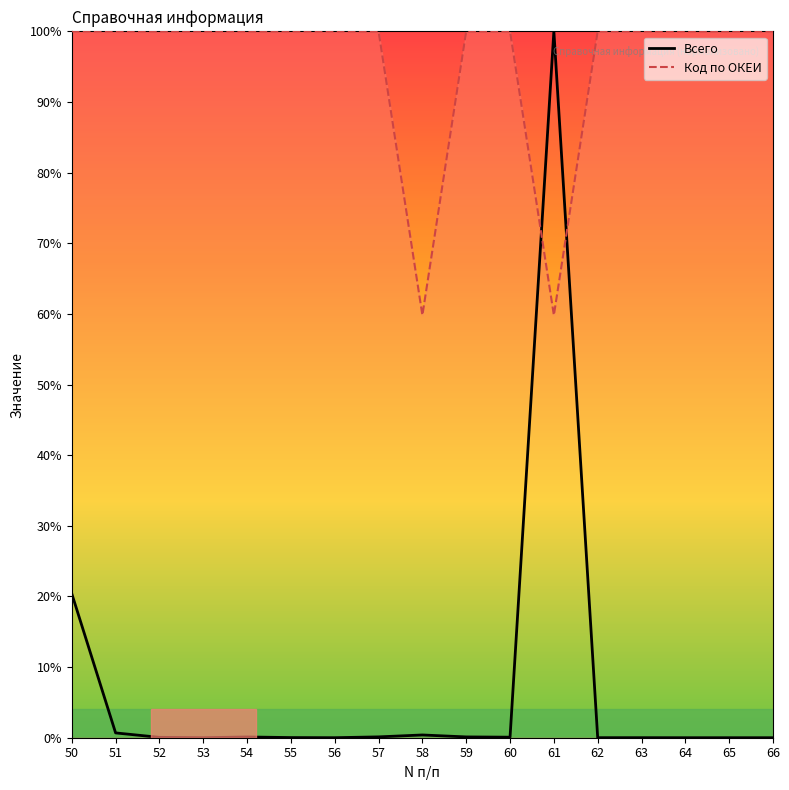

What is the difference between the maximum and minimum values in the Код по ОКЕИ series?

40.2